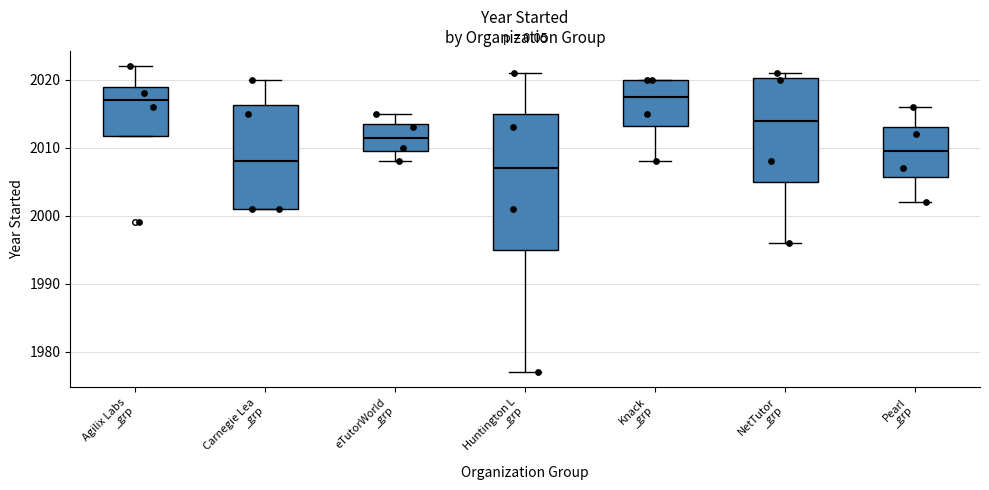

Reading left to right, read every box against the y-axis: the position of its median line, the range the box covers, and the ends of its whiskers. The values are not printed on the chart, so give them approximately, as read against the axis.

Agilix Labs _grp: median 2017, box 2012 to 2019, whiskers 2012 to 2022
Carnegie Lea _grp: median 2008, box 2001 to 2016, whiskers 2001 to 2020
eTutorWorld _grp: median 2012, box 2010 to 2014, whiskers 2008 to 2015
Huntington L _grp: median 2007, box 1995 to 2015, whiskers 1977 to 2021
Knack _grp: median 2018, box 2013 to 2020, whiskers 2008 to 2020
NetTutor _grp: median 2014, box 2005 to 2020, whiskers 1996 to 2021
Pearl _grp: median 2010, box 2006 to 2013, whiskers 2002 to 2016